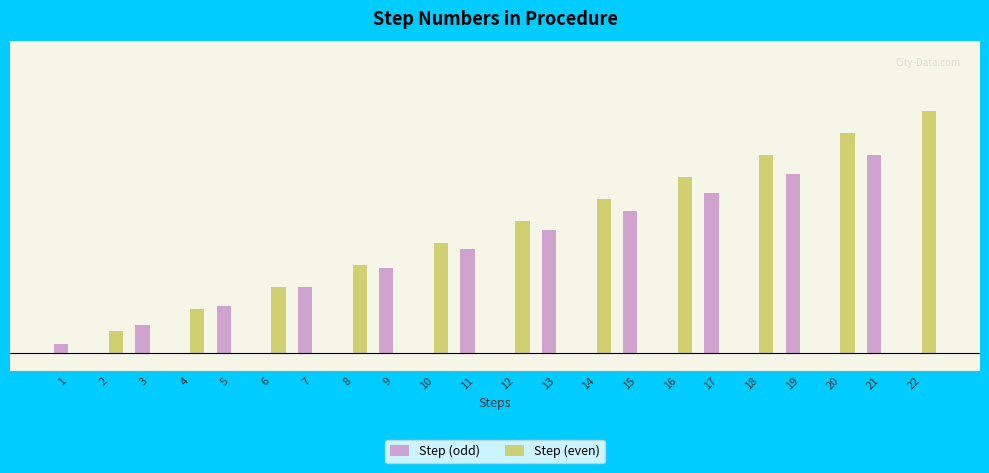

Which series has the largest total across all categories?

Step (even)